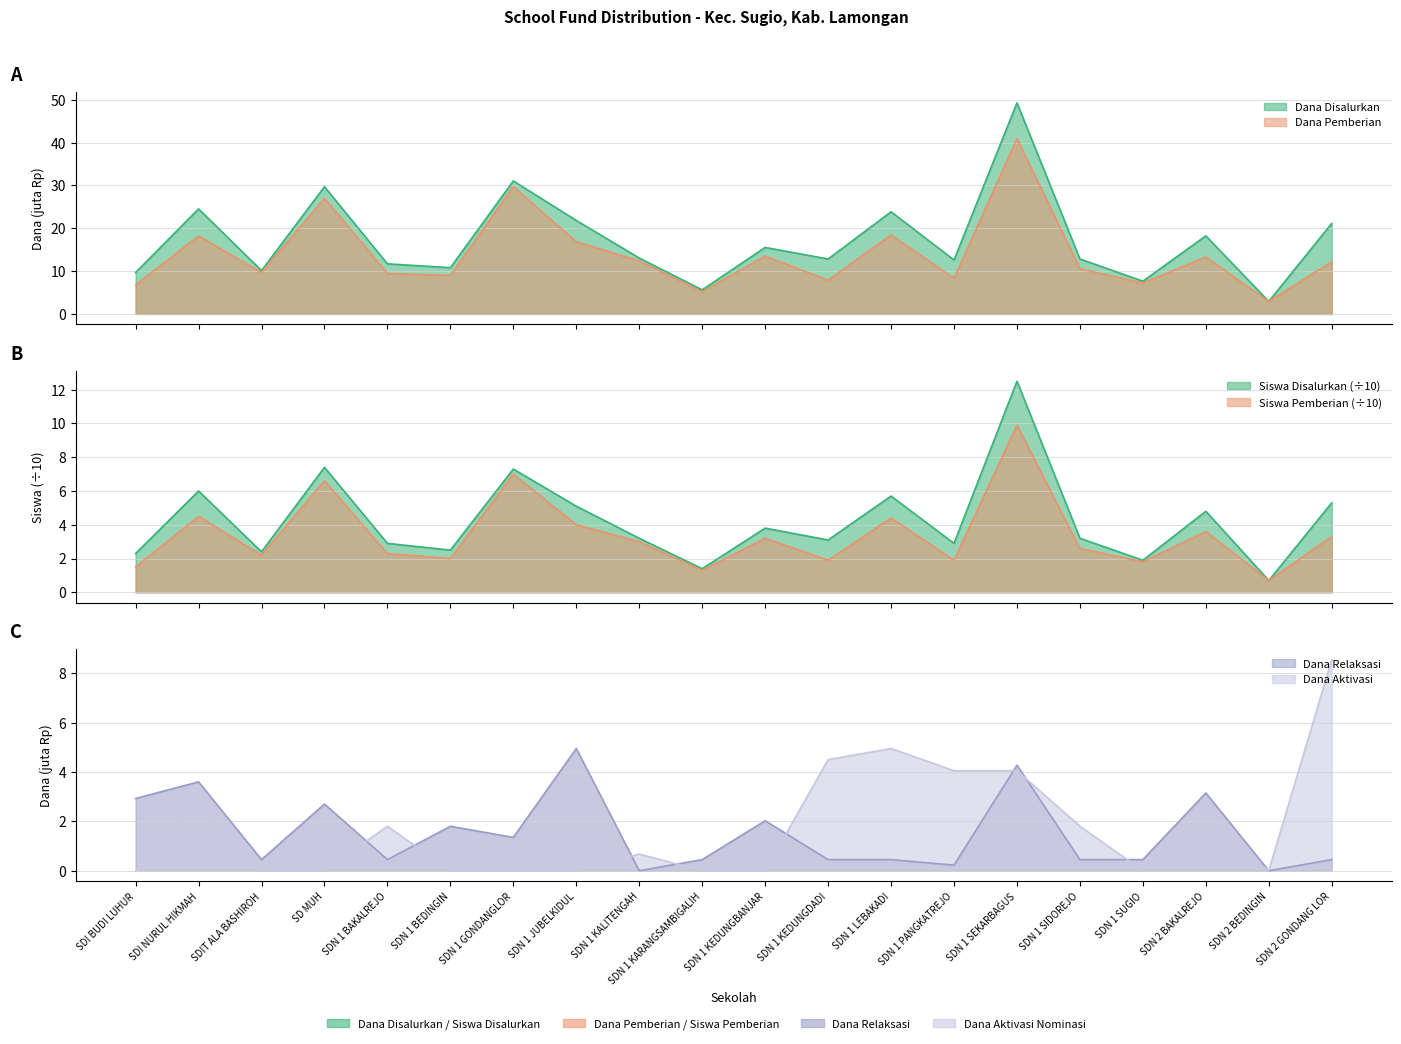

What is the value of the Dana Disalurkan point at the 9th from the left?

13.1